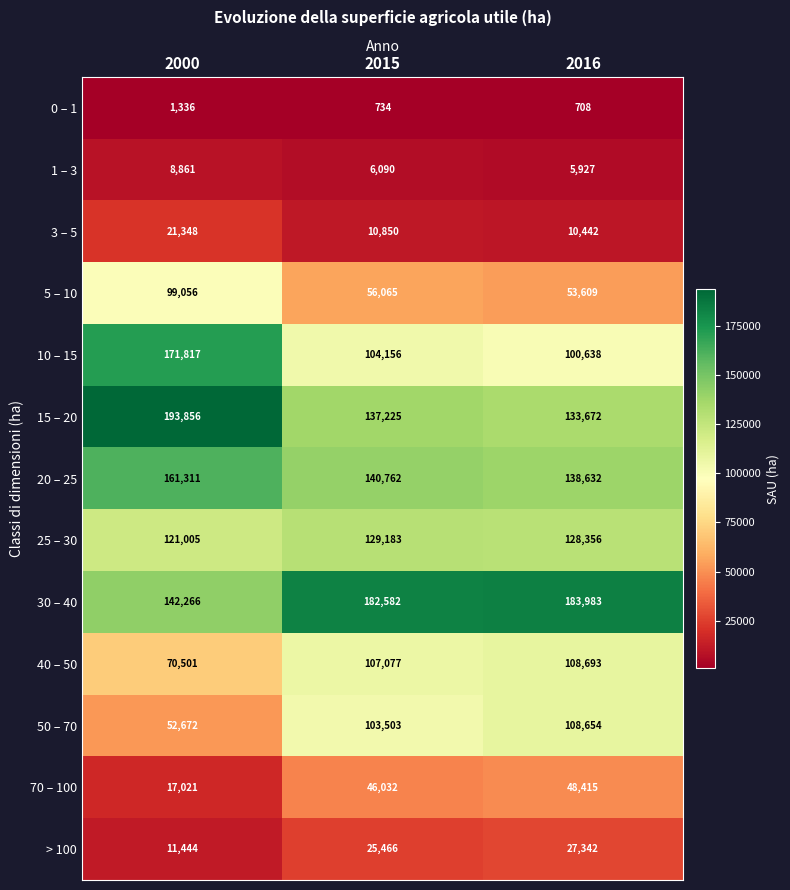

The value of 0 – 1 at 2015 is 257. True or false?

False